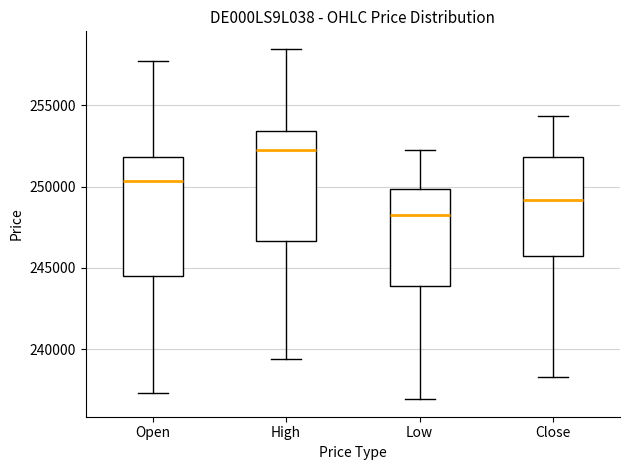

Which box has the highest median line?

High